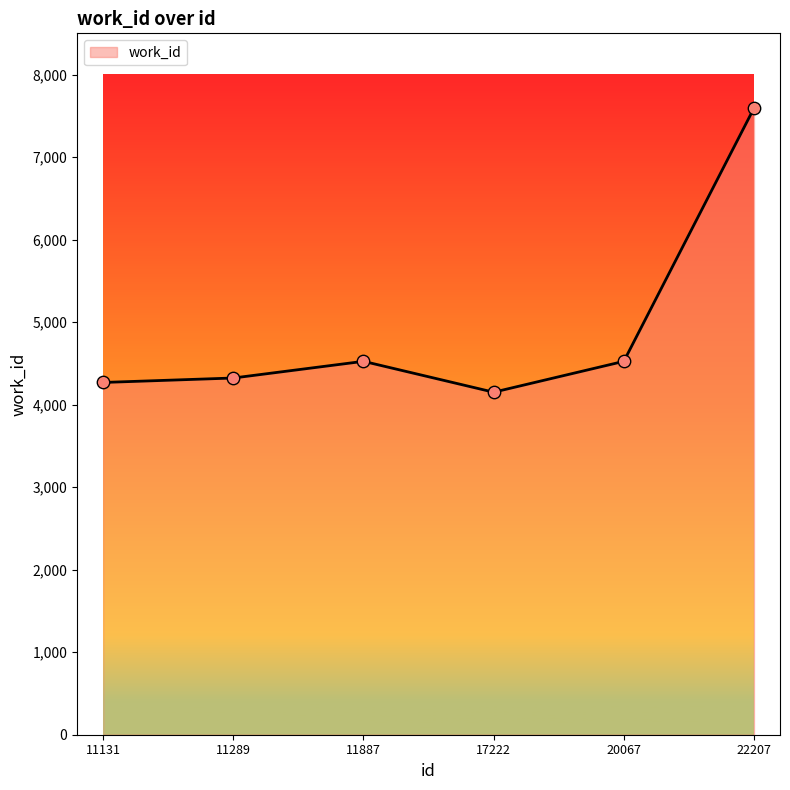

What is the change in value from 11131 to 20067?

+256